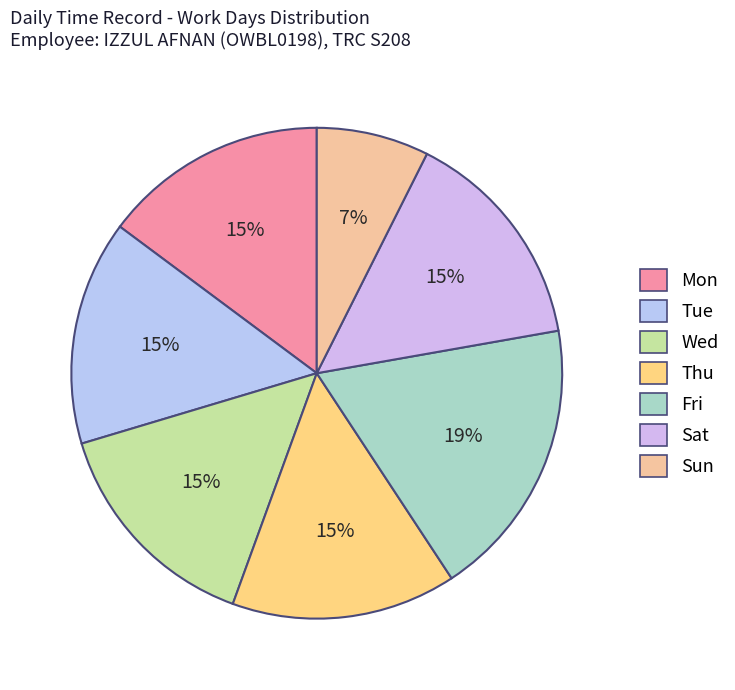

The Sat slice represents 26% of the pie. True or false?

False